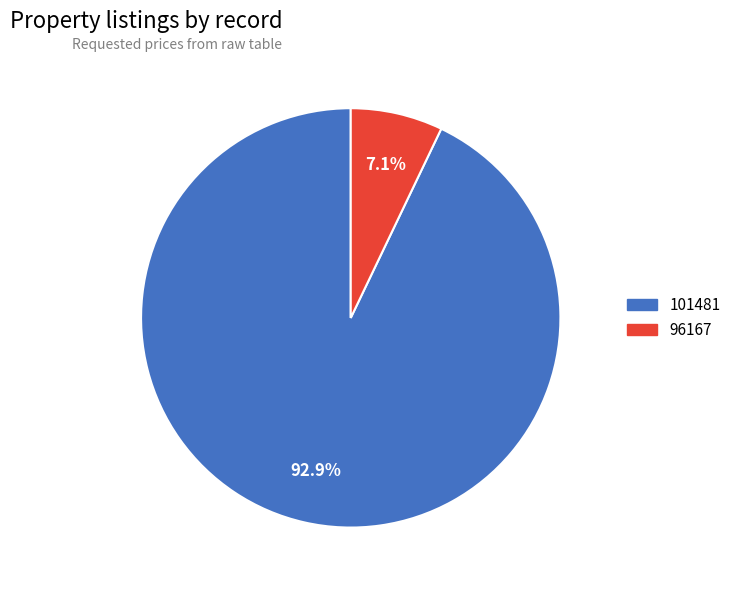

Is it true that 96167 is 1% of the pie?

False